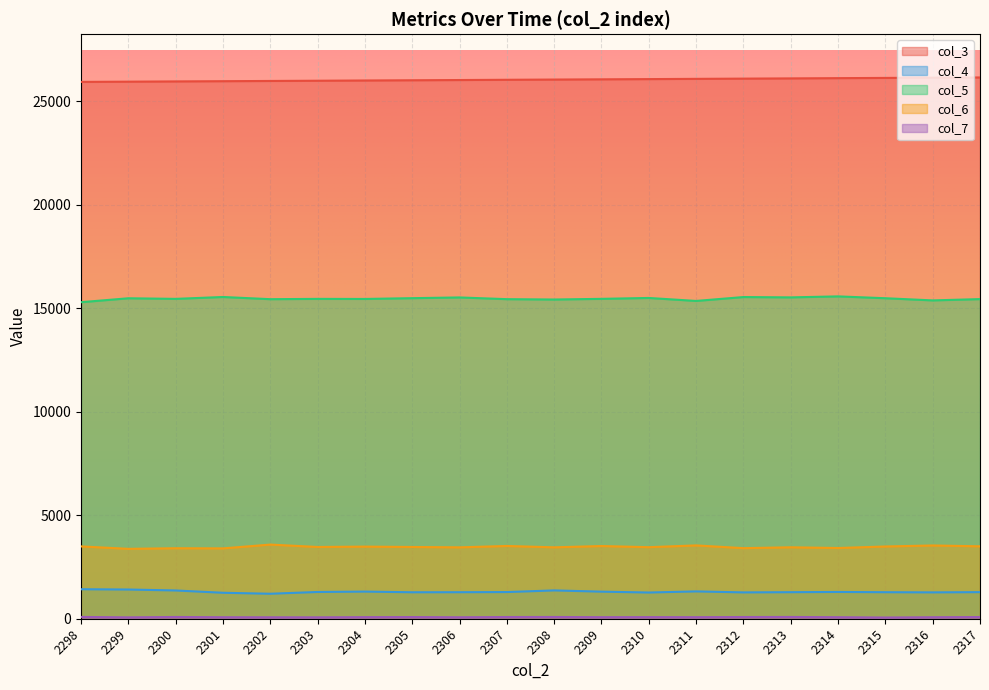

Reading left to right, list all the values displayed in this chart.

col_3: 2298=25932	2299=25943	2300=25955	2301=25966	2302=25977	2303=25988	2304=26000	2305=26011	2306=26022	2307=26034	2308=26045	2309=26056	2310=26067	2311=26079	2312=26090	2313=26101	2314=26113	2315=26124	2316=26135	2317=26146
col_4: 2298=1425	2299=1411	2300=1365	2301=1254	2302=1207	2303=1292	2304=1311	2305=1278	2306=1281	2307=1288	2308=1368	2309=1308	2310=1266	2311=1320	2312=1272	2313=1282	2314=1293	2315=1281	2316=1273	2317=1284
col_5: 2298=15290	2299=15480	2300=15451	2301=15542	2302=15436	2303=15451	2304=15447	2305=15485	2306=15520	2307=15437	2308=15420	2309=15452	2310=15495	2311=15351	2312=15539	2313=15523	2314=15571	2315=15482	2316=15377	2317=15440
col_6: 2298=3494	2299=3376	2300=3405	2301=3398	2302=3582	2303=3466	2304=3484	2305=3466	2306=3448	2307=3515	2308=3449	2309=3512	2310=3456	2311=3542	2312=3409	2313=3451	2314=3416	2315=3490	2316=3539	2317=3498
col_7: 2298=87	2299=67	2300=85	2301=73	2302=70	2303=68	2304=77	2305=81	2306=71	2307=83	2308=85	2309=75	2310=78	2311=75	2312=83	2313=86	2314=74	2315=59	2316=73	2317=82